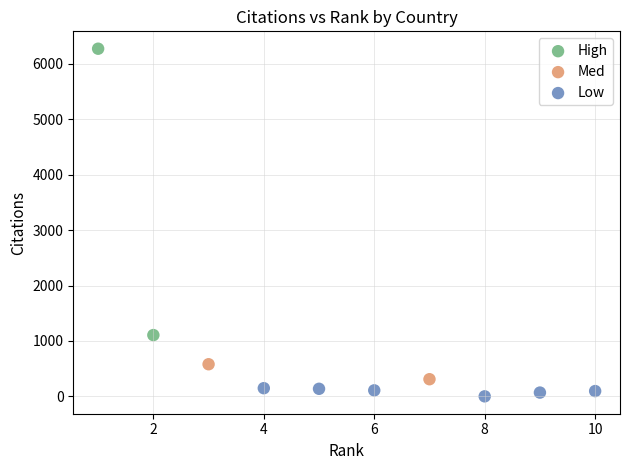

What are all the series names shown in the legend?

High, Med, Low